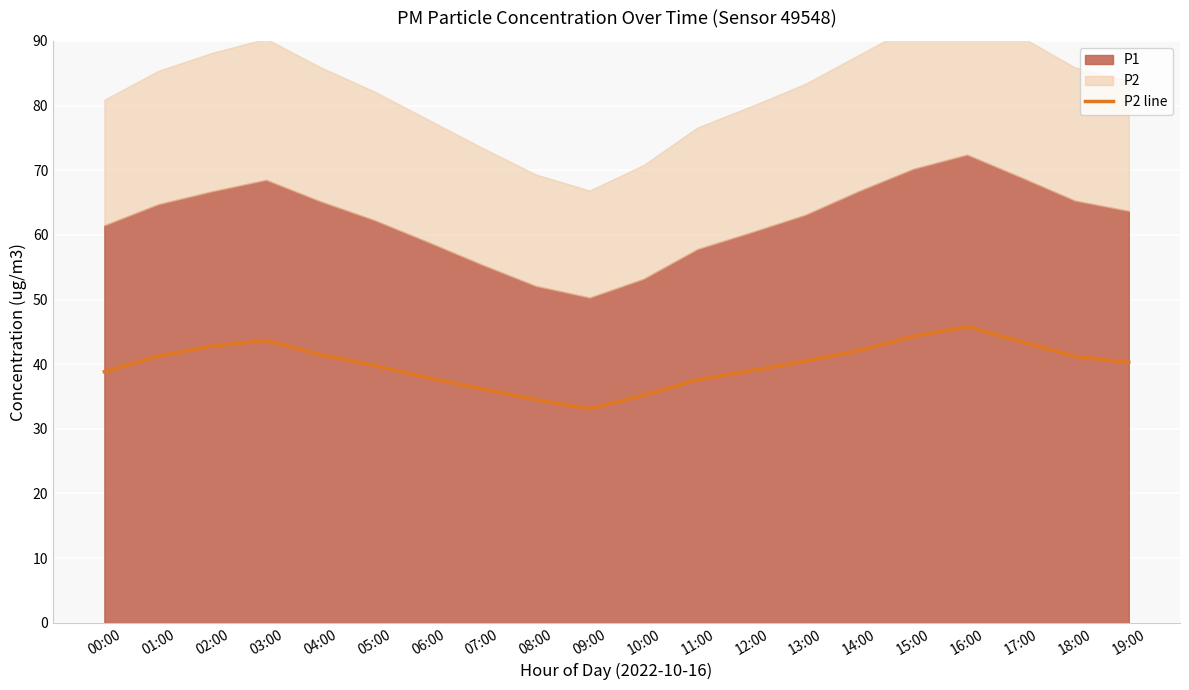

Which category has the lowest value across all series?

09:00